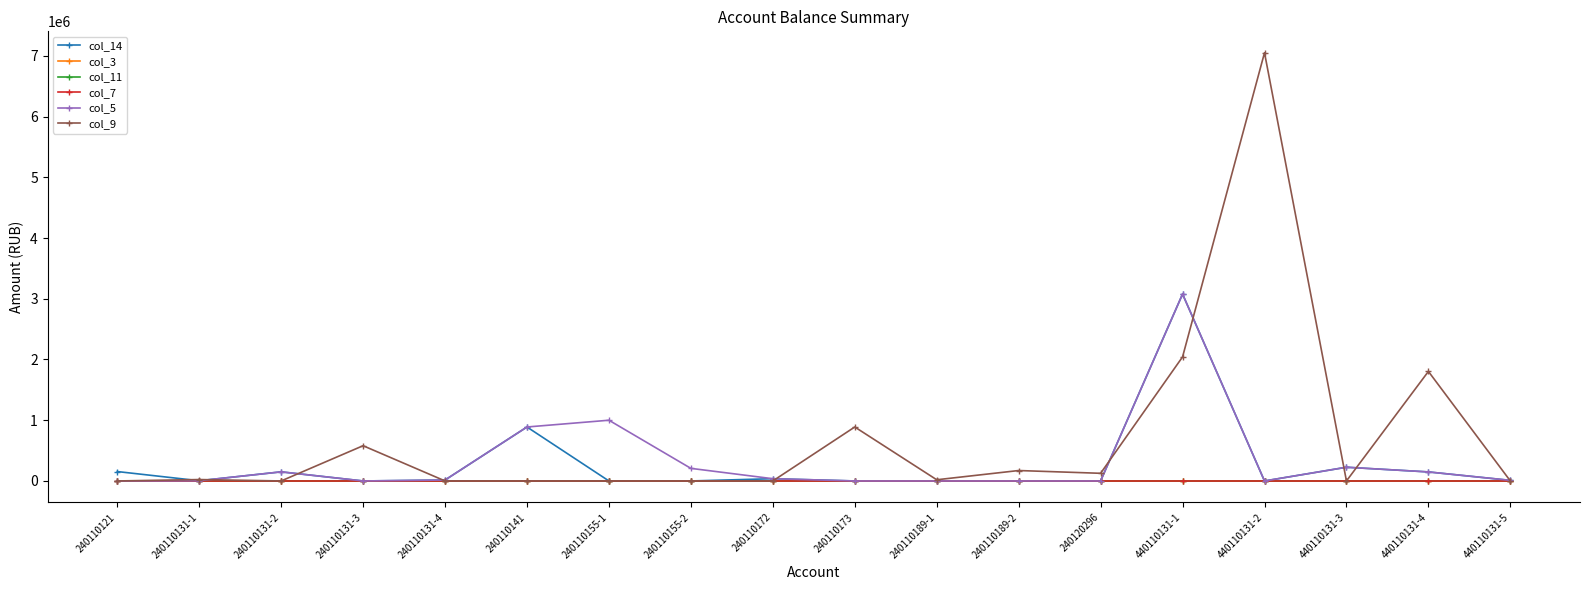

Does the chart have visible grid lines?

No